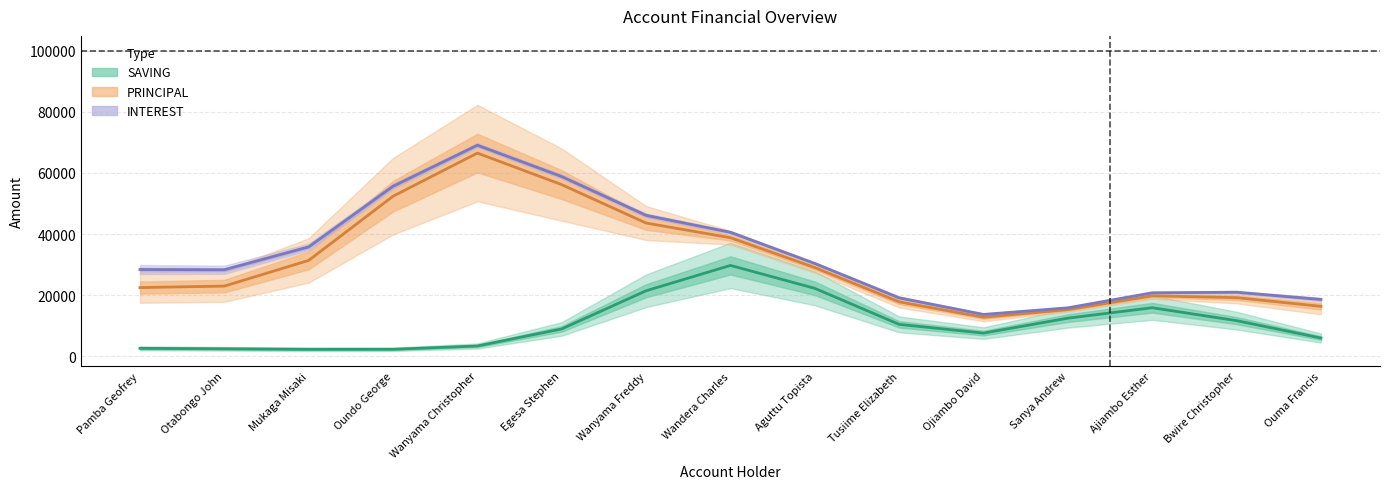

What is the average value of the SAVING series?

10593.3